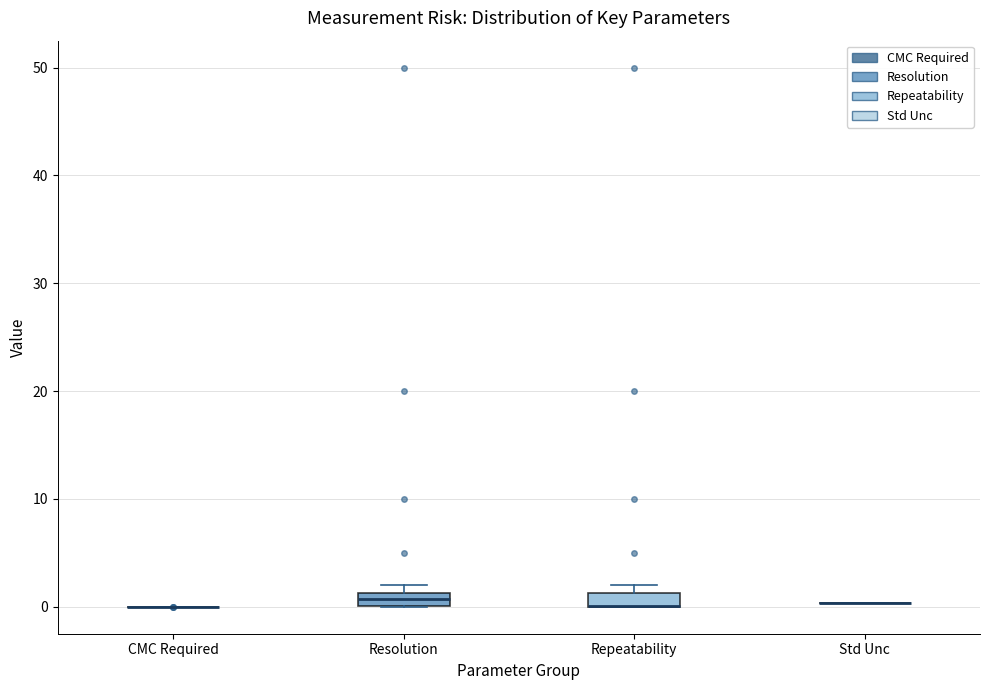

Where is the lower edge of the box for Repeatability on the y-axis? The values are not printed on the chart, so give them approximately, as read against the axis.

0